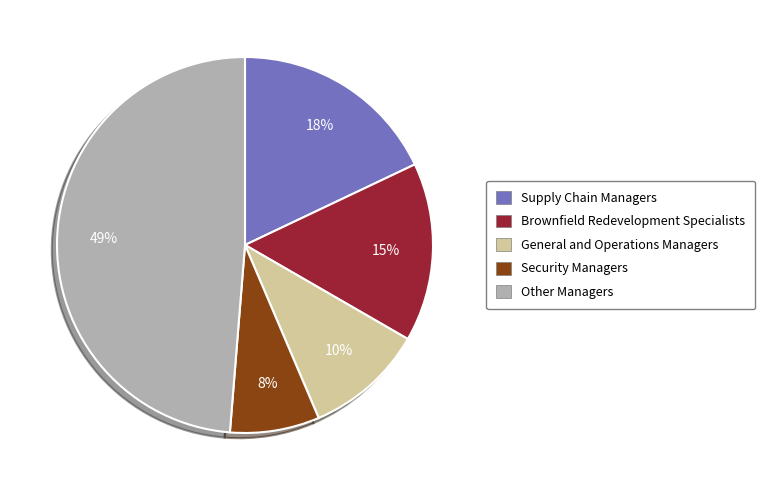

To the nearest percent, what is the difference between the largest and smallest slice percentages?

41%